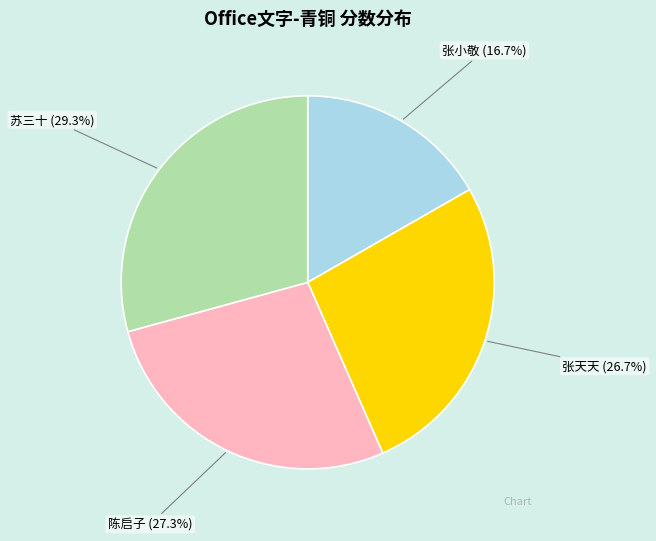

Rank the categories by value from lowest to highest.

张小敬, 张天天, 陈启子, 苏三十